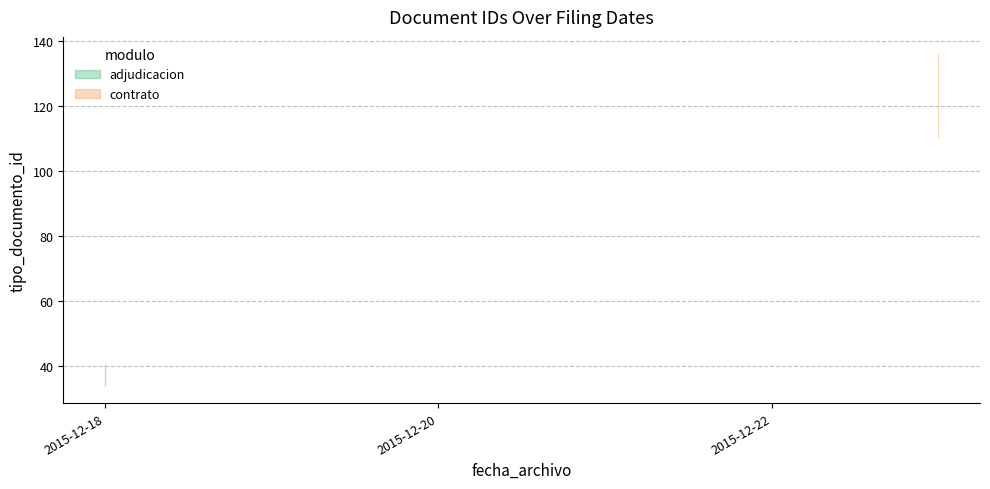

Reading right to left, list all the values displayed in this chart.

2015-12-18=37	2015-12-23=123	2015-12-18=39	2015-12-18=36	2015-12-18=38	2015-12-18=35